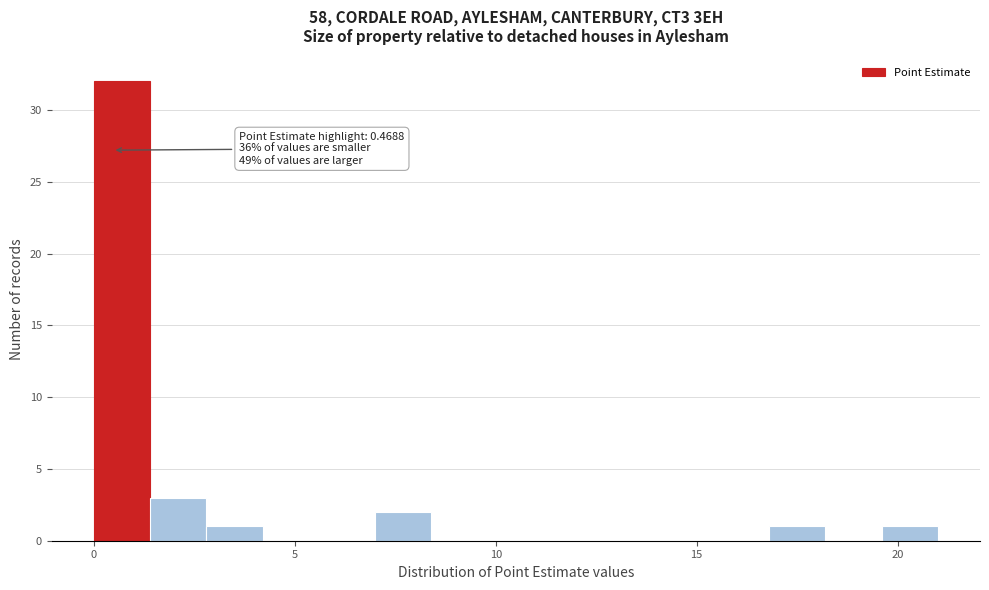

Around what value on the x-axis is the tallest bar? Give the approximate position of its centre, as read against the axis.

0.5